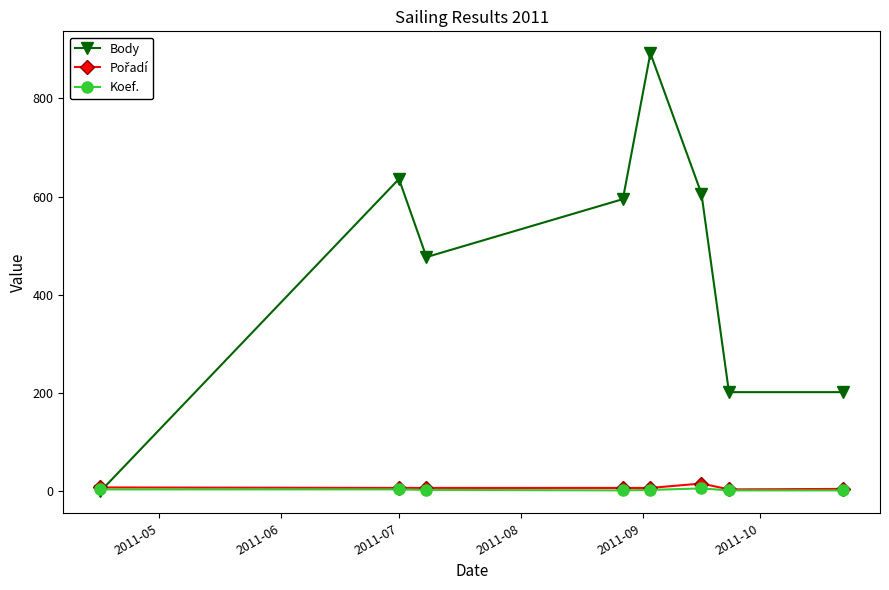

In Body, how many points are higher than both neighbors (excluding endpoints)?

2